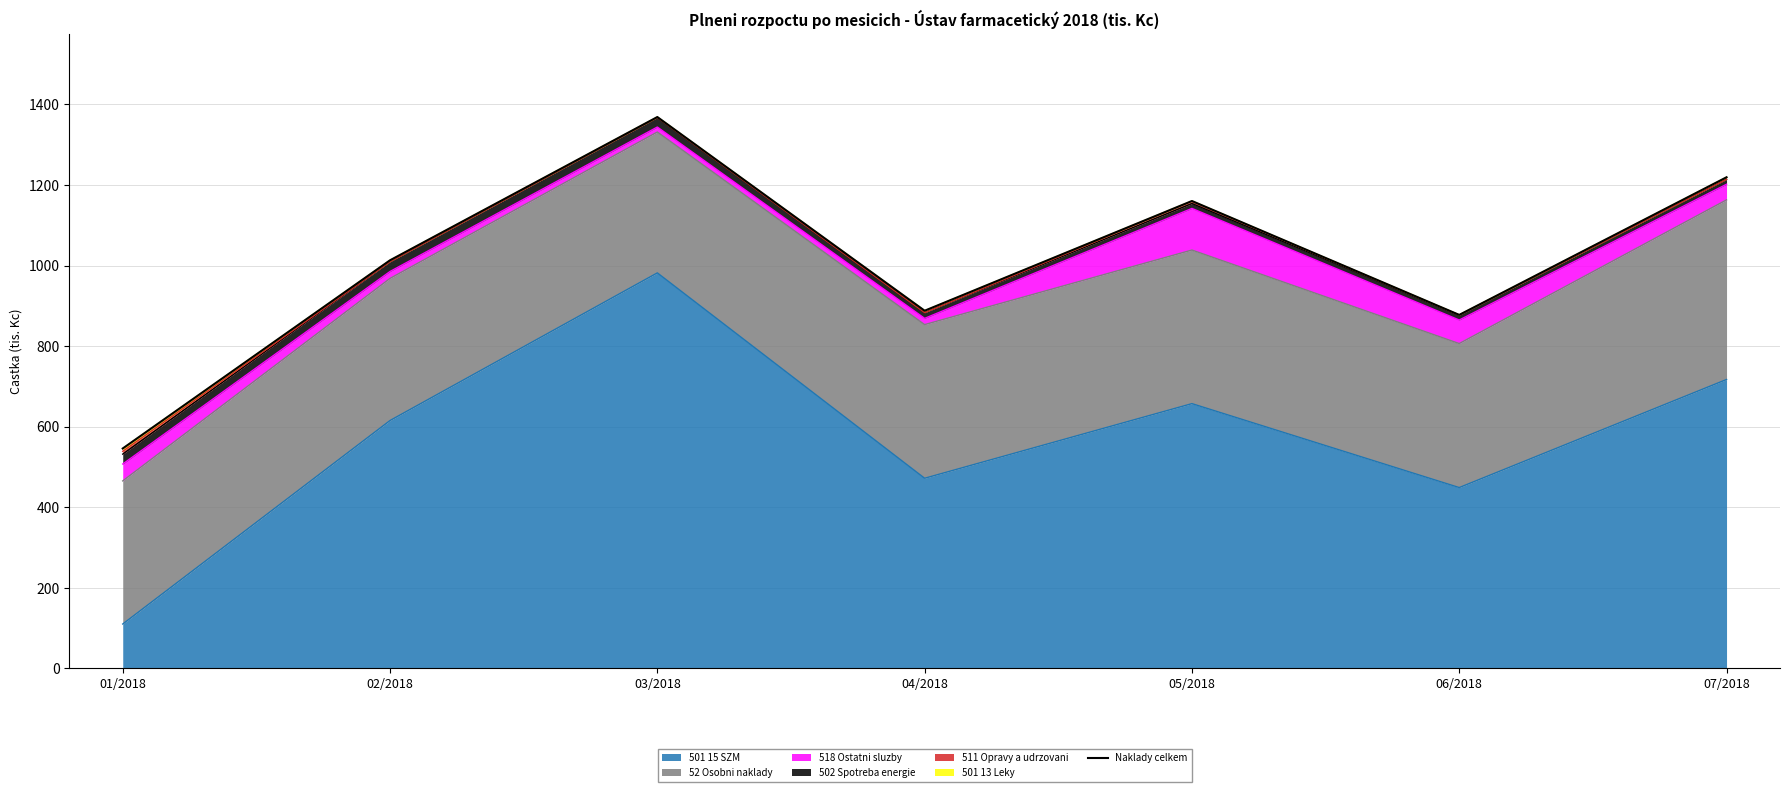

Reading left to right, extract all data points from this chart.

545.9	1013.0	1368.6	887.8	1160.2	877.5	1219.1